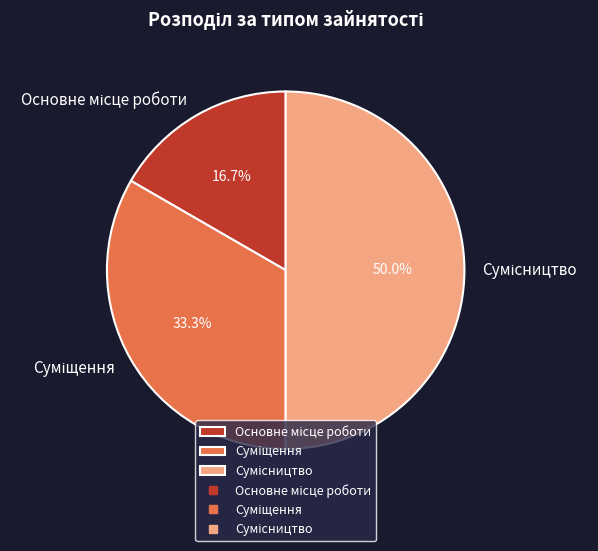

What percentage is the Суміщення slice, to the nearest percent?

33%